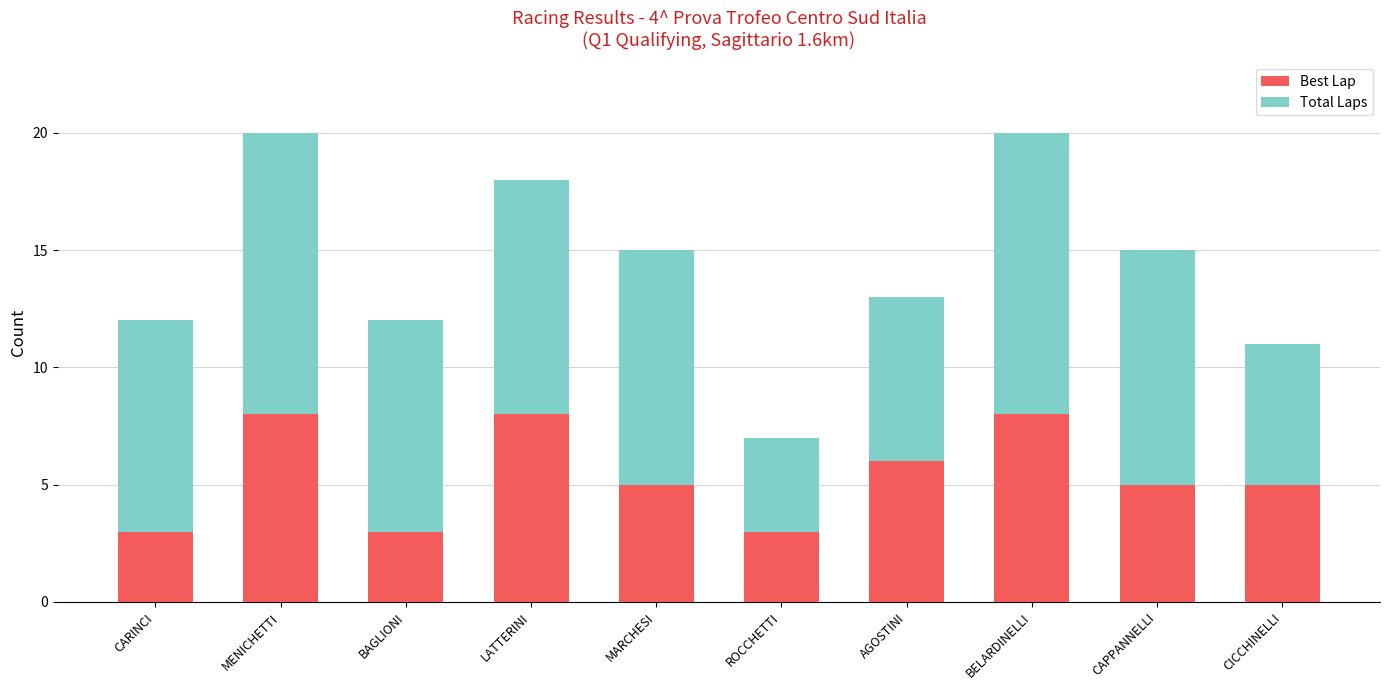

What is the sum of all Best Lap values?

54